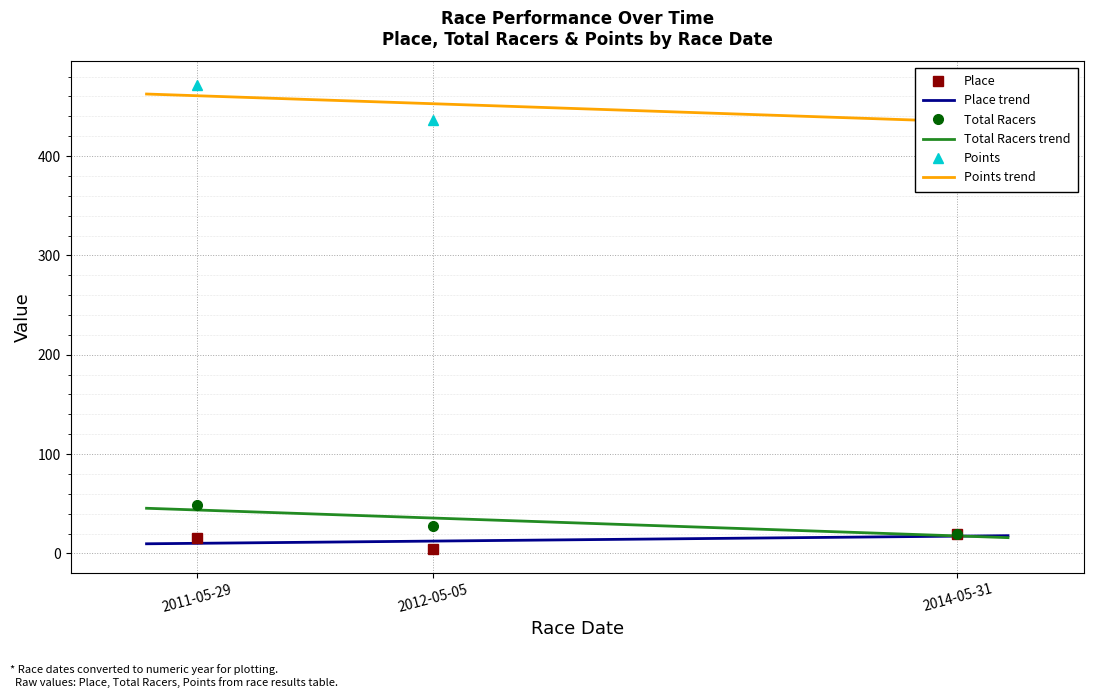

What is the difference between the highest and lowest values at 2014-05-31?

419.8